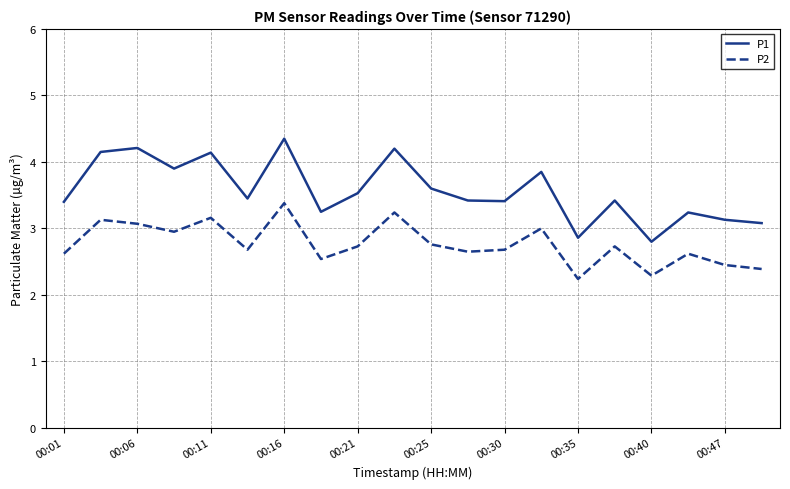

Is this an area chart (filled region under the line)?

No